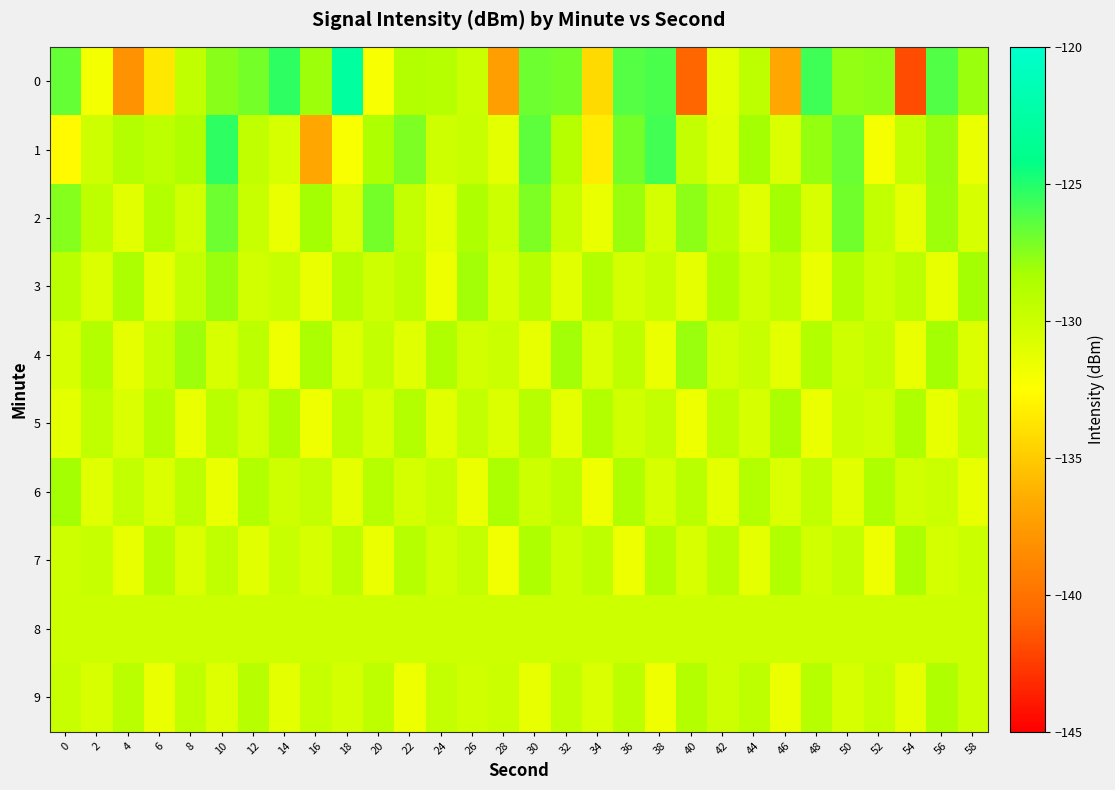

At which category is the sum across all series the highest?

10